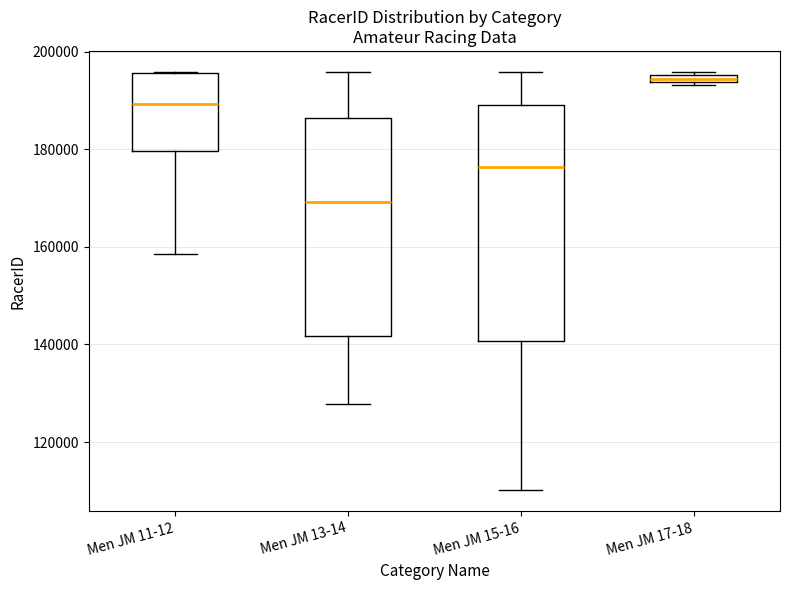

Which box's median line is the lowest?

Men JM 13-14